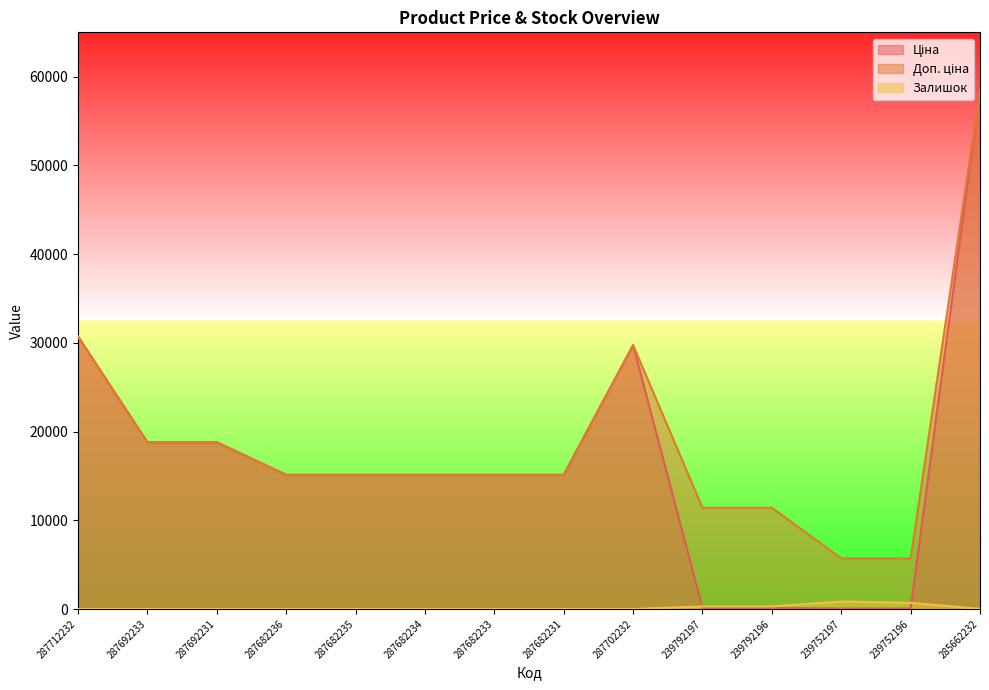

True or false: Ціна has a value of 29747.2 at 287702232.

True